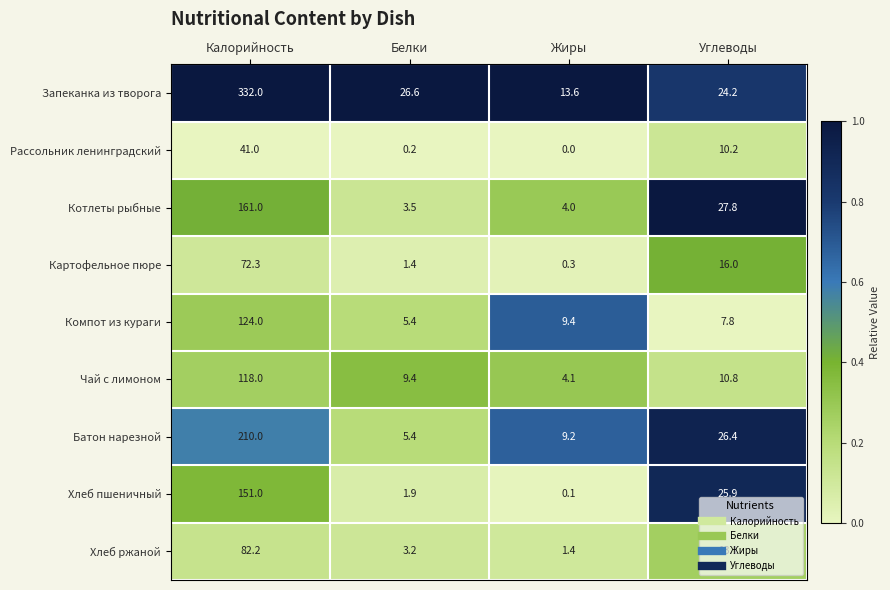

List the labels in order of Хлеб ржаной value, smallest first.

Жиры, Белки, Углеводы, Калорийность